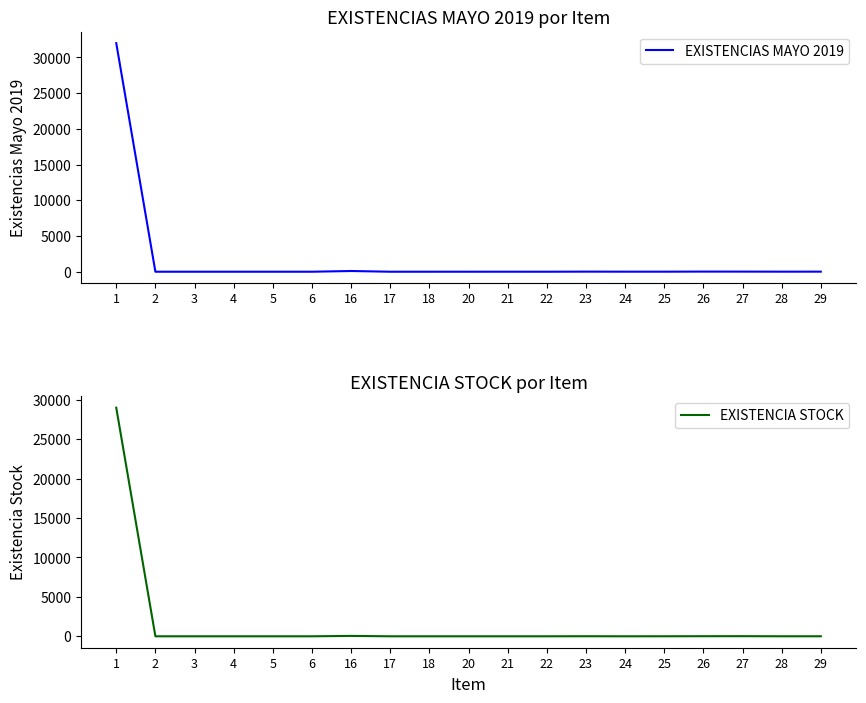

How many values in the EXISTENCIAS MAYO 2019 series exceed 2?

9